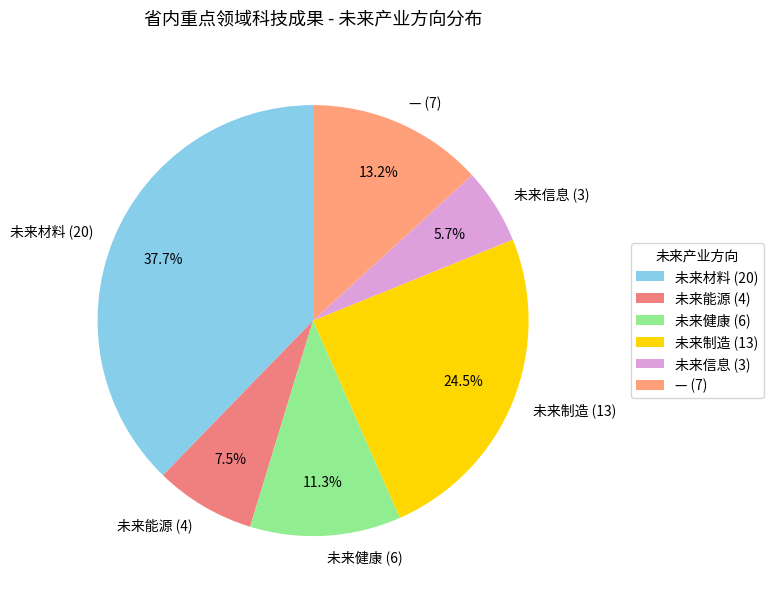

What percentage is NOT represented by —?

86.8%